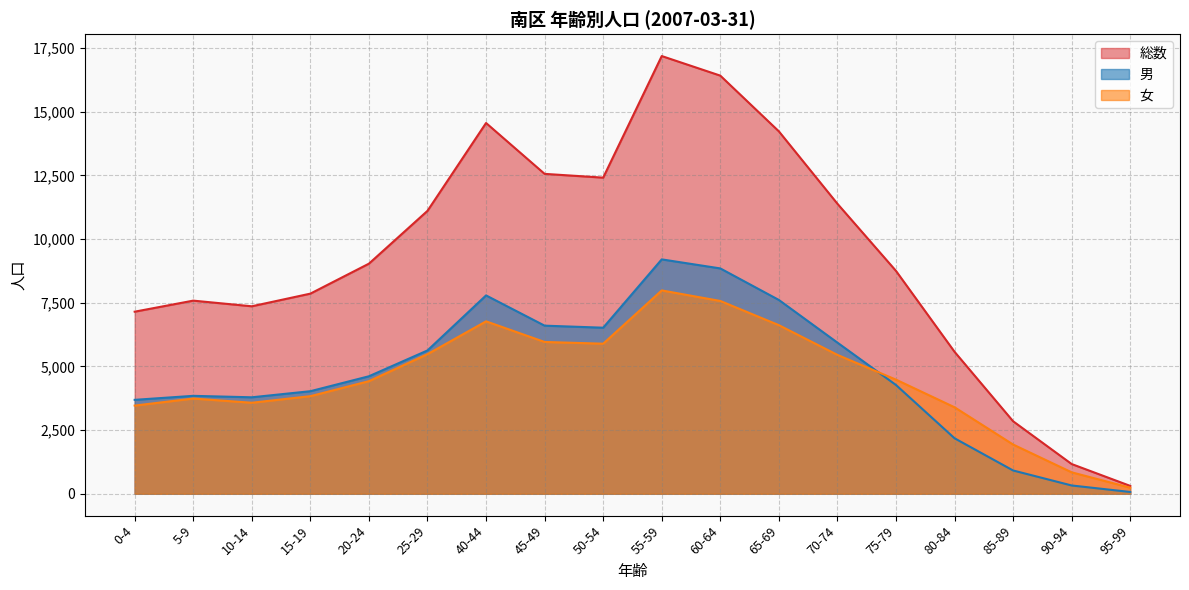

What is the total value across all series at 50-54?

24828